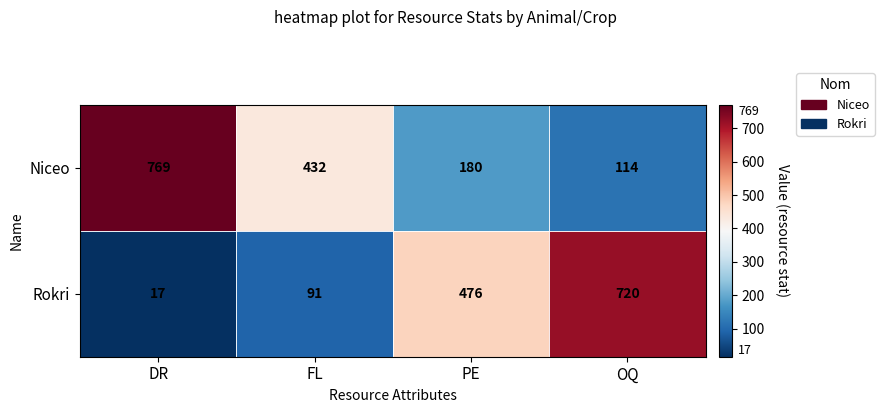

Which series has the largest range (max minus min)?

Rokri